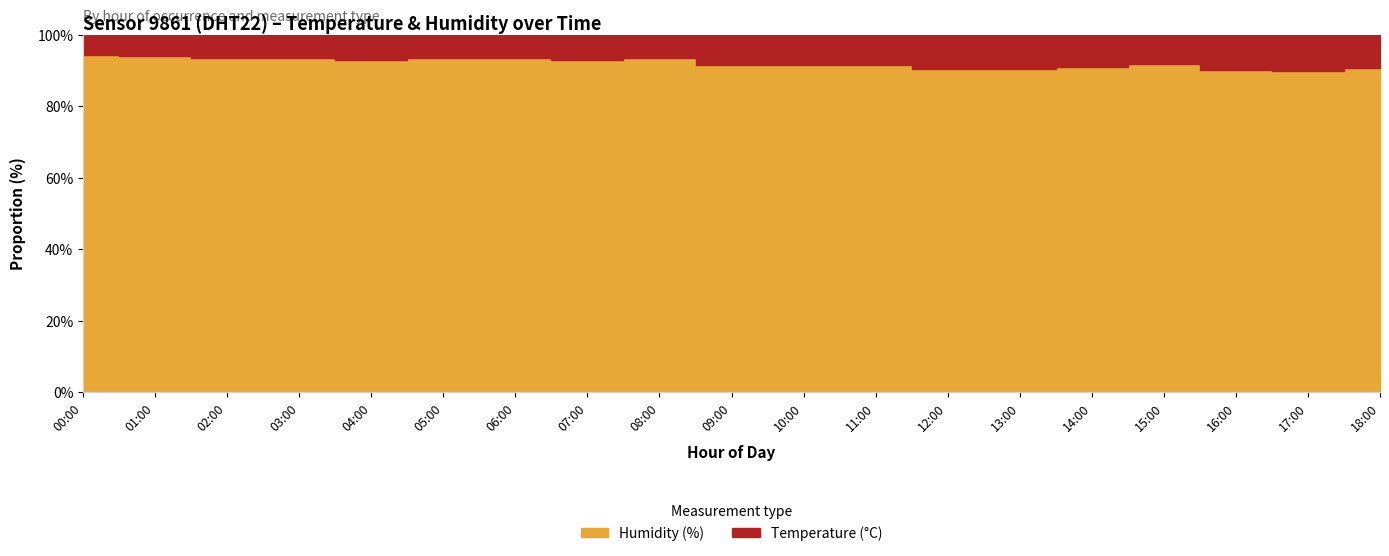

True or false: temperature and humidity cross at least once.

False